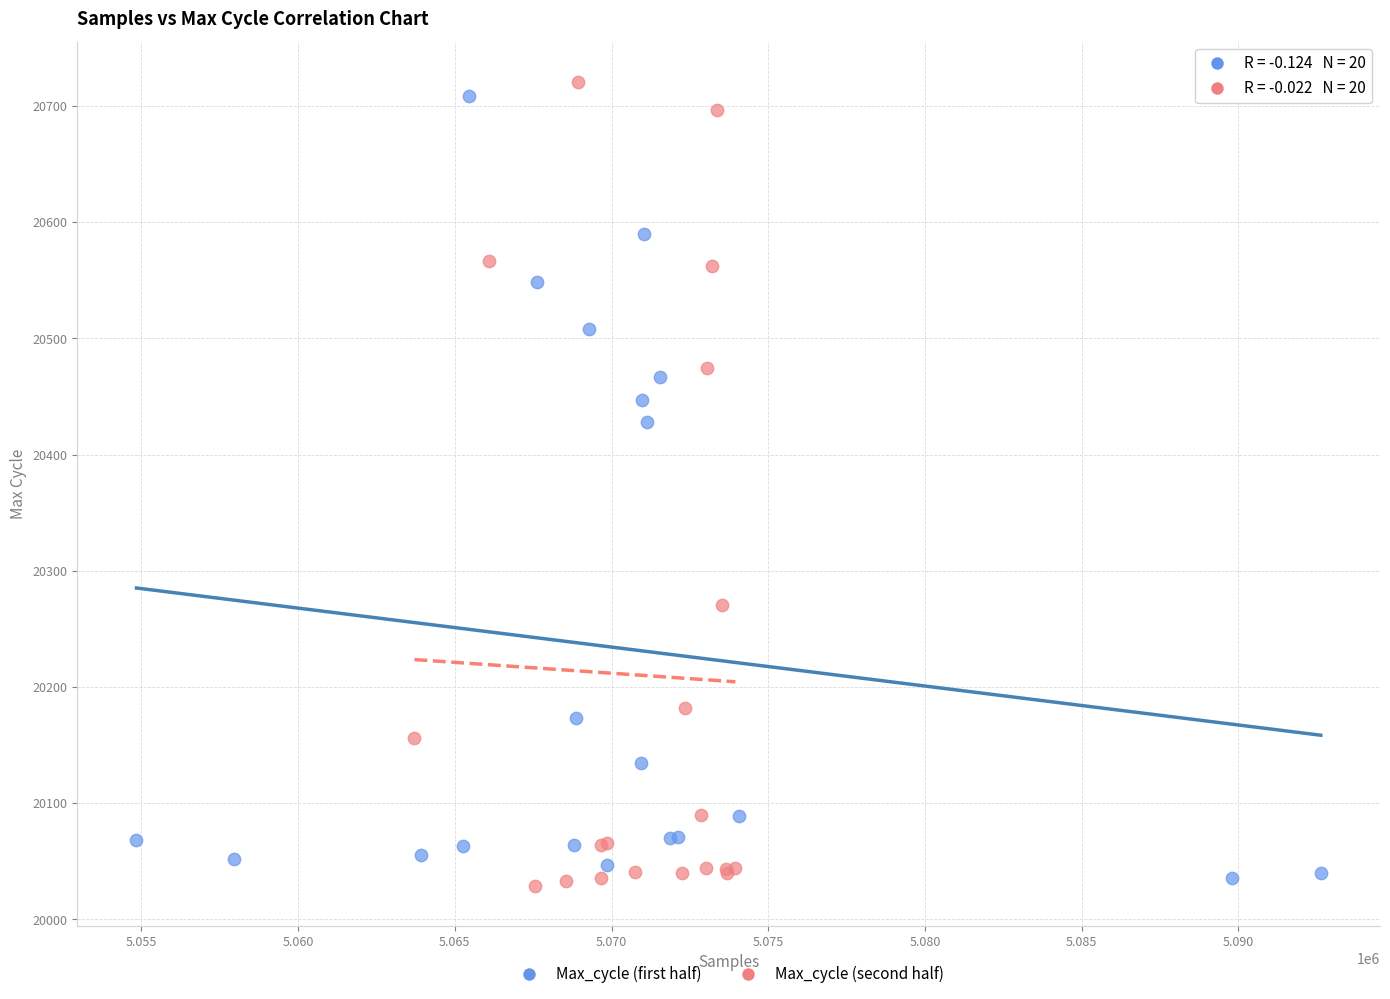

Which series contains the lowest Y value?

Max_cycle (second half)